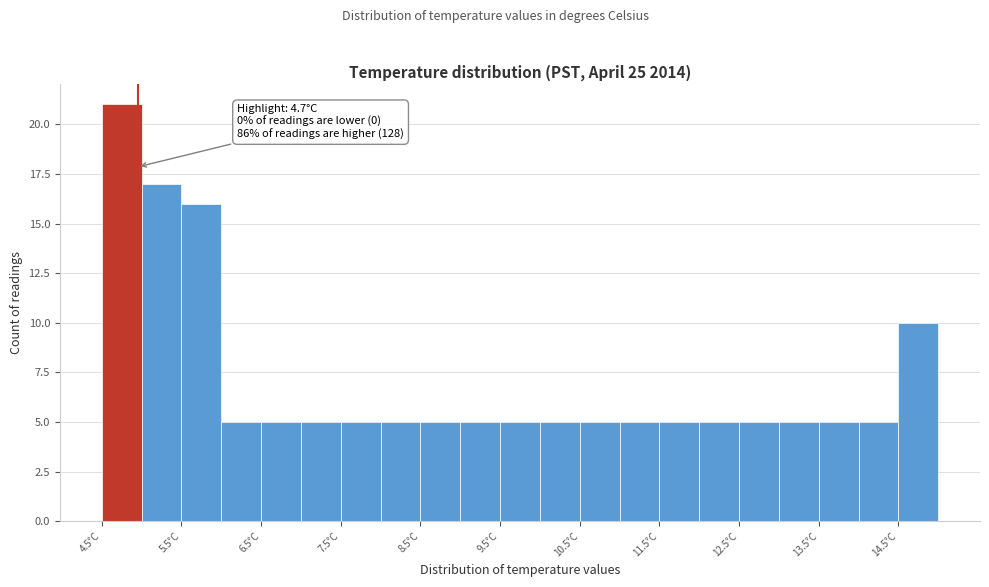

Over which range of the x-axis is the bar tallest?

4.5 to 5.0